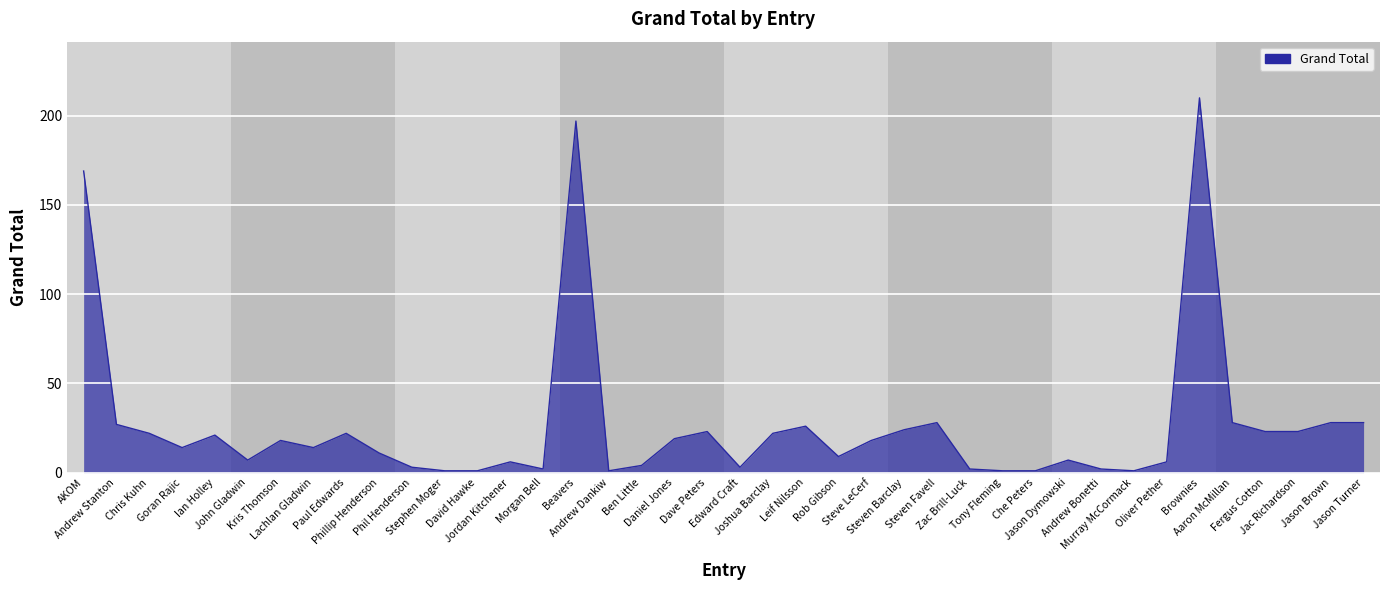

Reading left to right, what are all the values shown in this chart?

AKOM=169	Andrew Stanton=27	Chris Kuhn=22	Goran Rajic=14	Ian Holley=21	John Gladwin=7	Kris Thomson=18	Lachlan Gladwin=14	Paul Edwards=22	Phillip Henderson=11	Phil Henderson=3	Stephen Moger=1	David Hawke=1	Jordan Kitchener=6	Morgan Bell=2	Beavers=197	Andrew Dankiw=1	Ben Little=4	Daniel Jones=19	Dave Peters=23	Edward Craft=3	Joshua Barclay=22	Leif Nilsson=26	Rob Gibson=9	Steve LeCerf=18	Steven Barclay=24	Steven Favell=28	Zac Brill-Luck=2	Tony Fleming=1	Che Peters=1	Jason Dymowski=7	Andrew Bonetti=2	Murray McCormack=1	Oliver Pether=6	Brownies=210	Aaron McMillan=28	Fergus Cotton=23	Jac Richardson=23	Jason Brown=28	Jason Turner=28